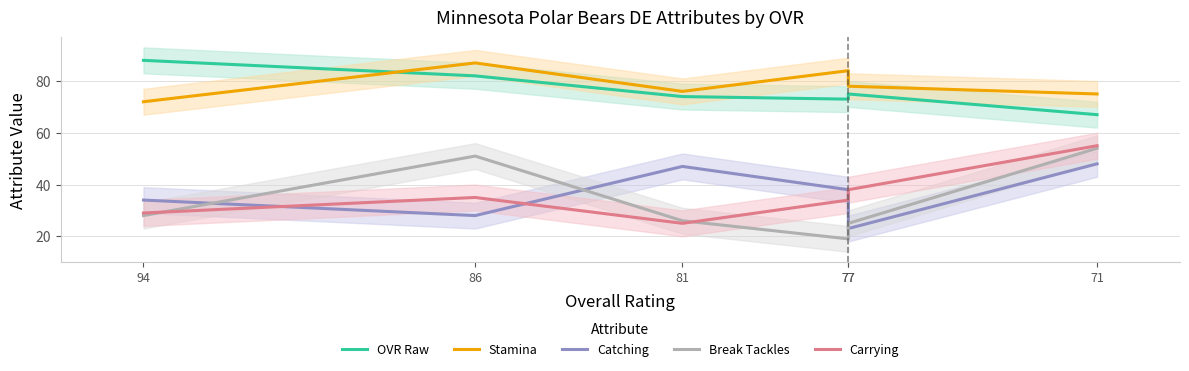

After their last crossing, which series has the higher values: Carrying or Break Tackles?

Carrying